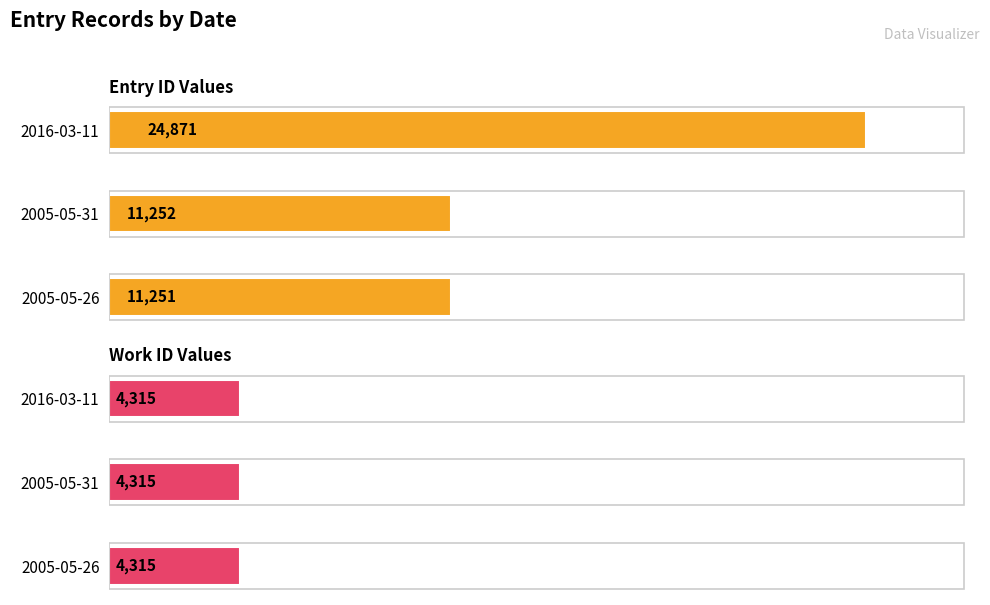

What is the maximum value for Entry ID Values?

24871.0